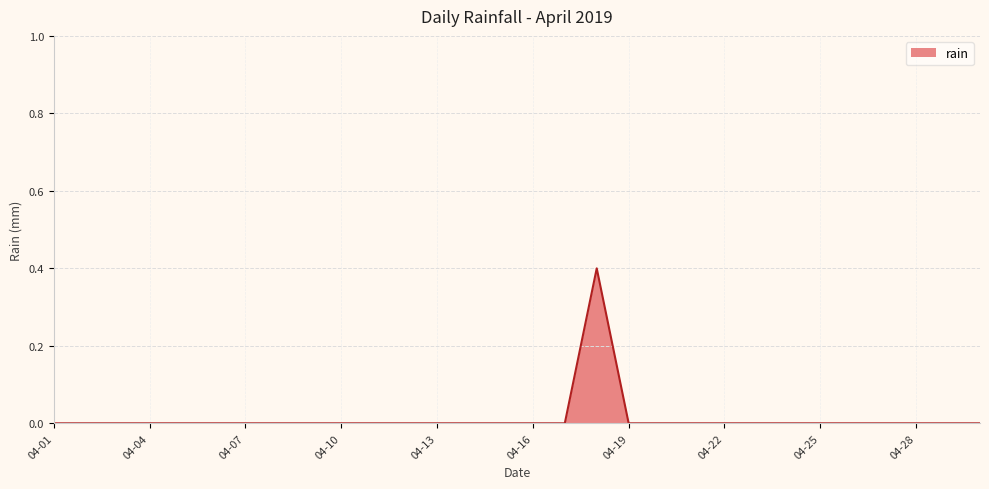

What is the difference between the maximum and minimum values?

0.4